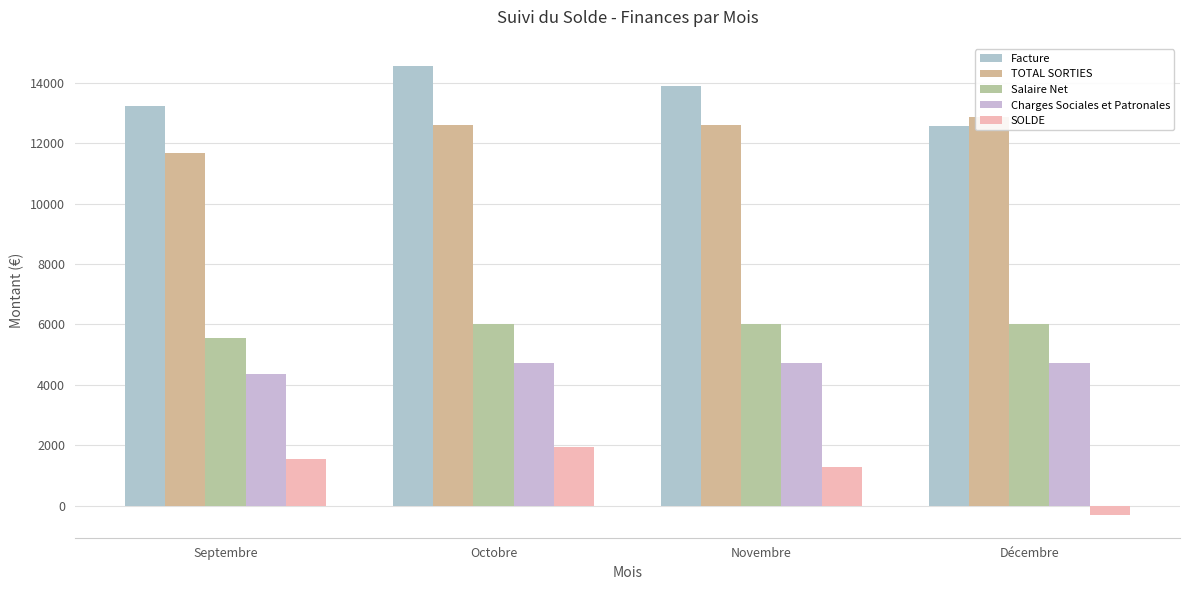

What is the difference between the highest and lowest values at Novembre?

12595.1